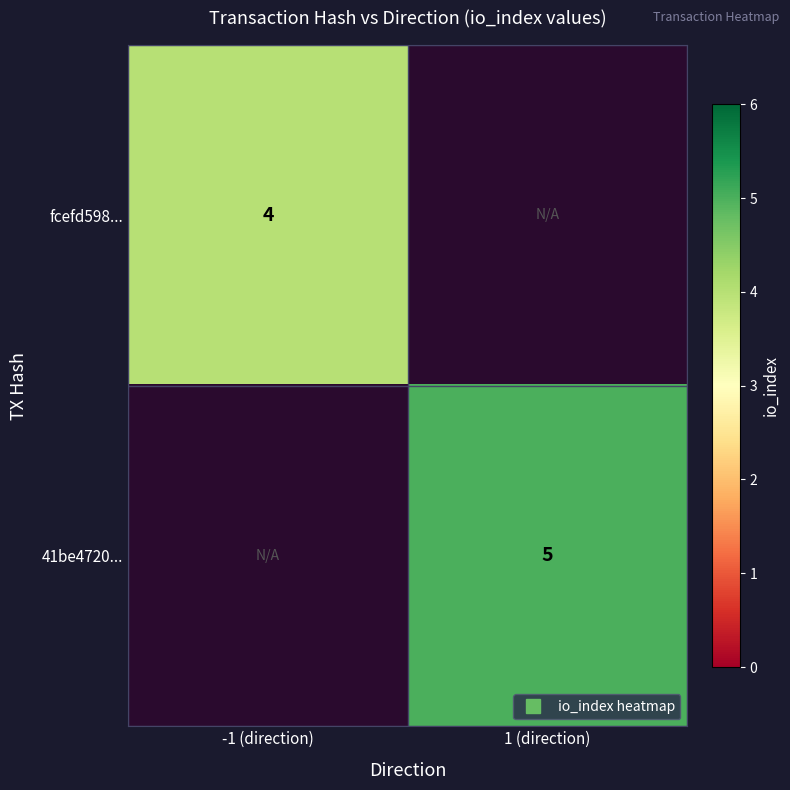

Is the value of 41be4720... at -1 (direction) greater than the value of fcefd598... at -1 (direction)?

No